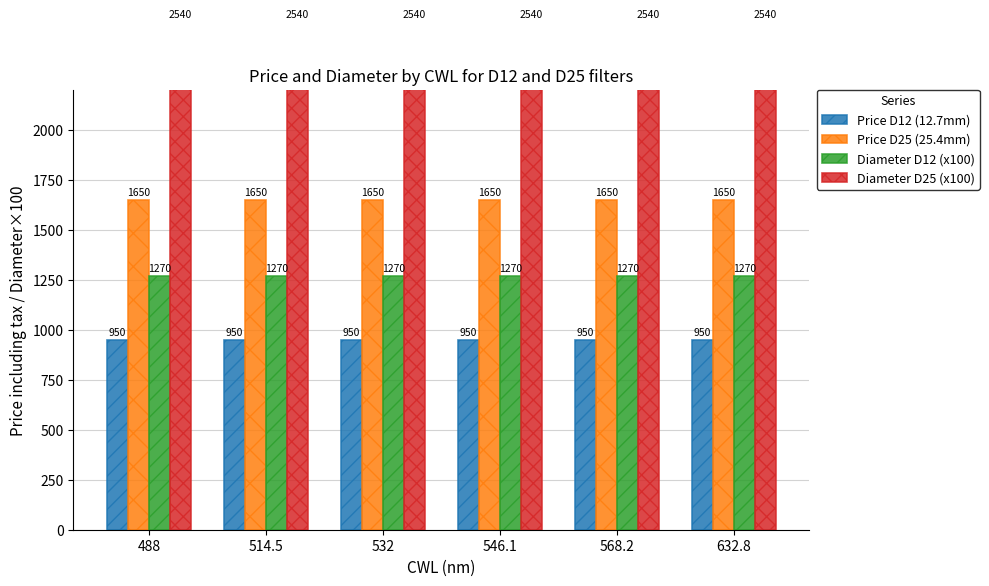

Which series has the widest spread of values?

Price D12 (12.7mm)